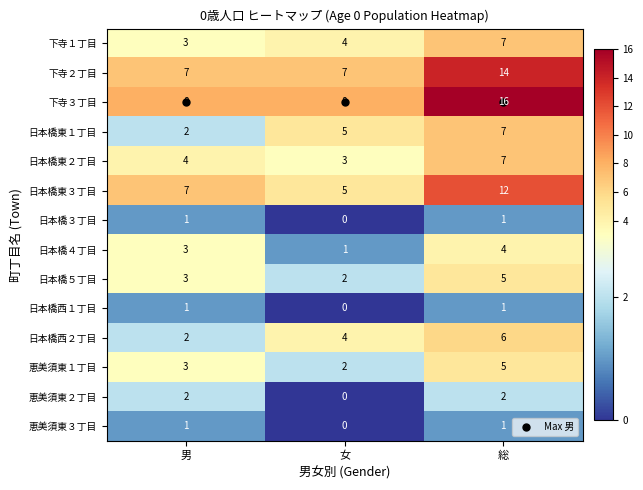

What is the difference between the maximum and second lowest values in the 下寺３丁目 series?

8